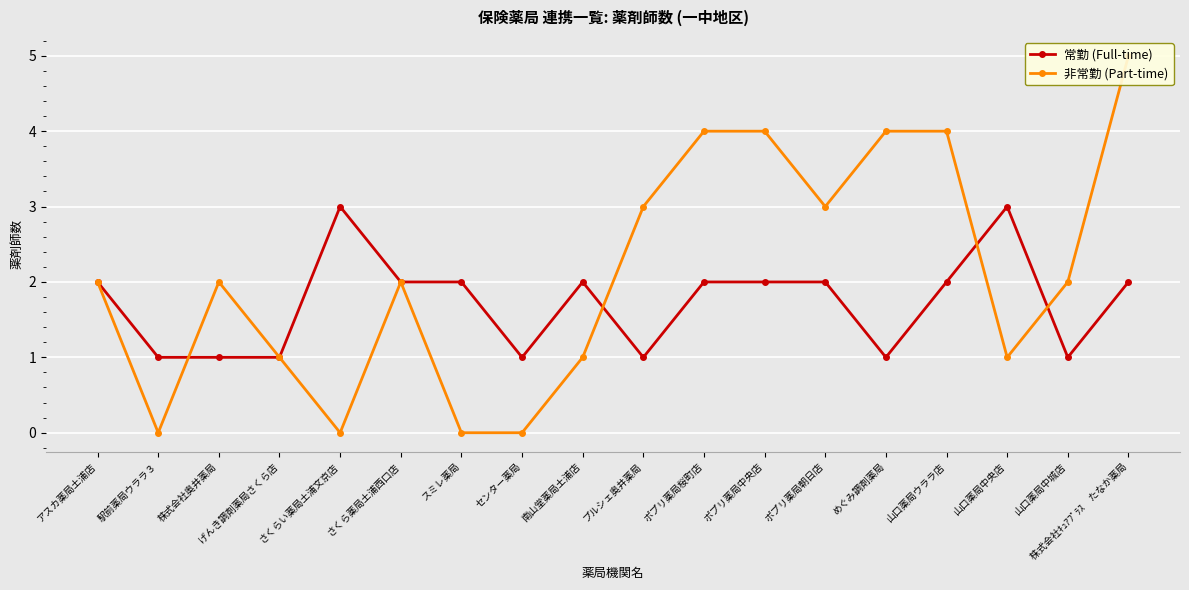

What is the spread (max minus min) of values at 山口薬局ウララ店?

2